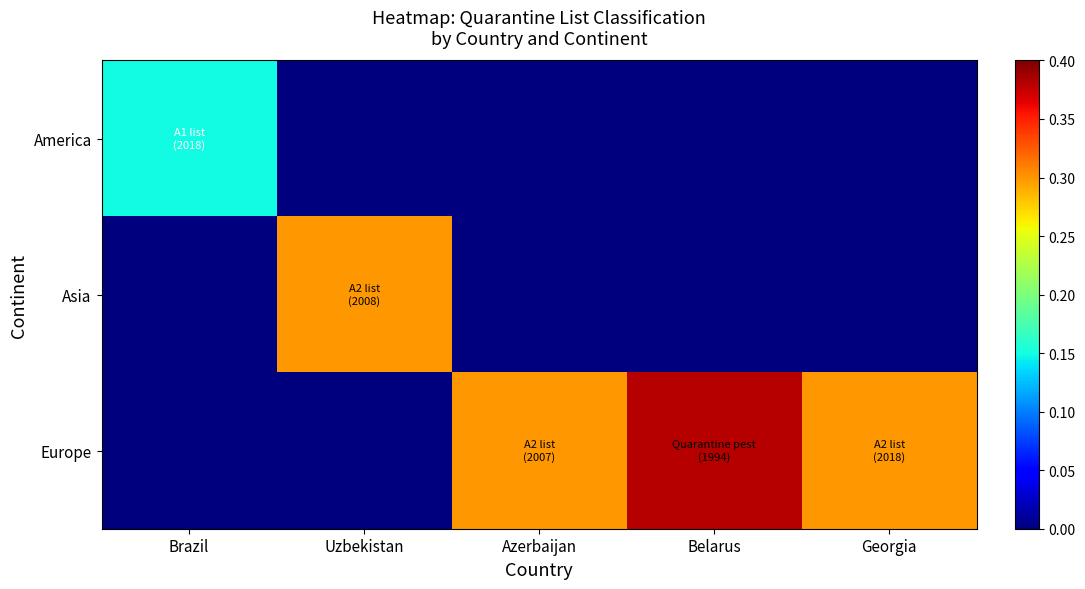

Which series has the largest total across all categories?

Europe